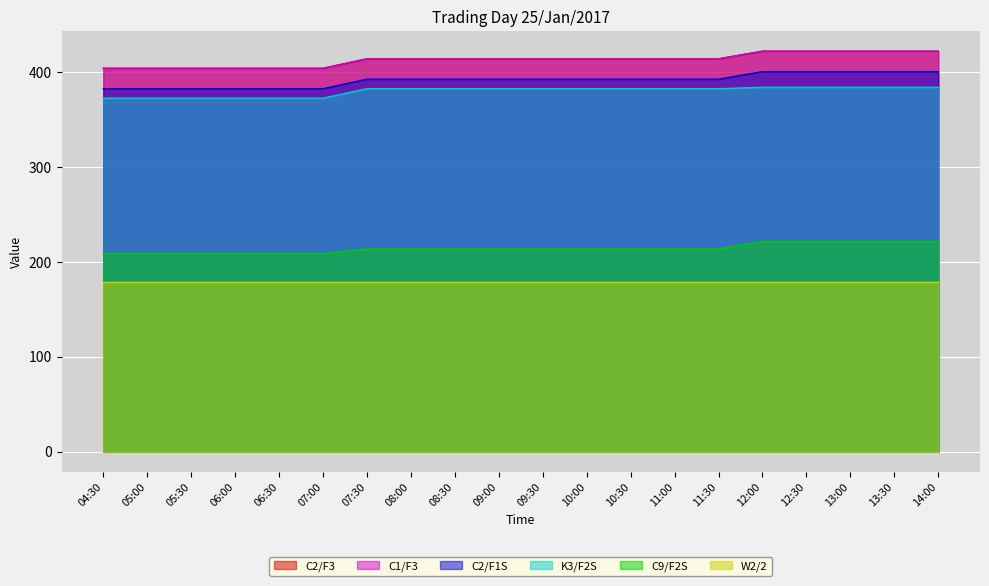

Between 08:30 and 09:30, which series saw the biggest shift?

C2/F3